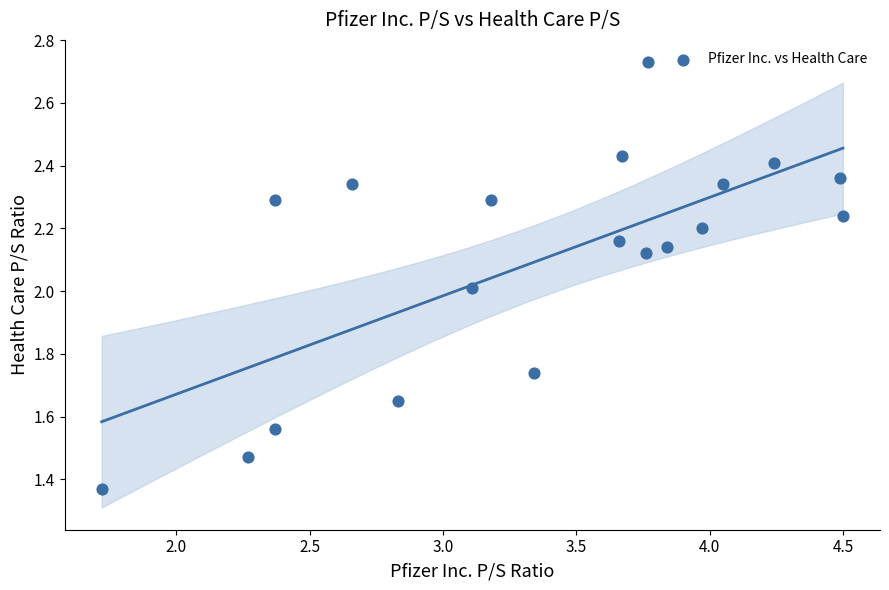

What is the range of X values (max minus min)?

2.8